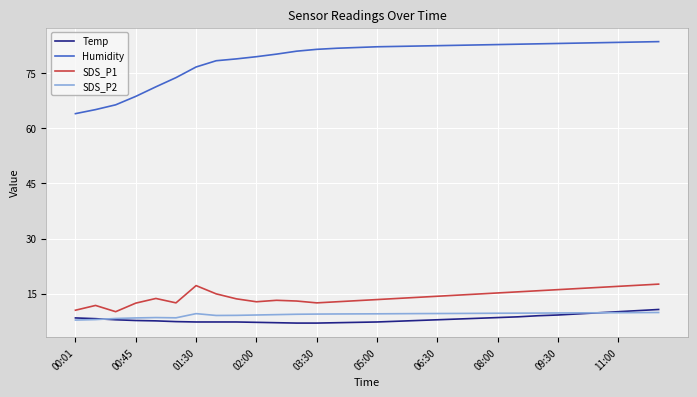

True or false: SDS_P1 and SDS_P2 intersect in this chart.

False